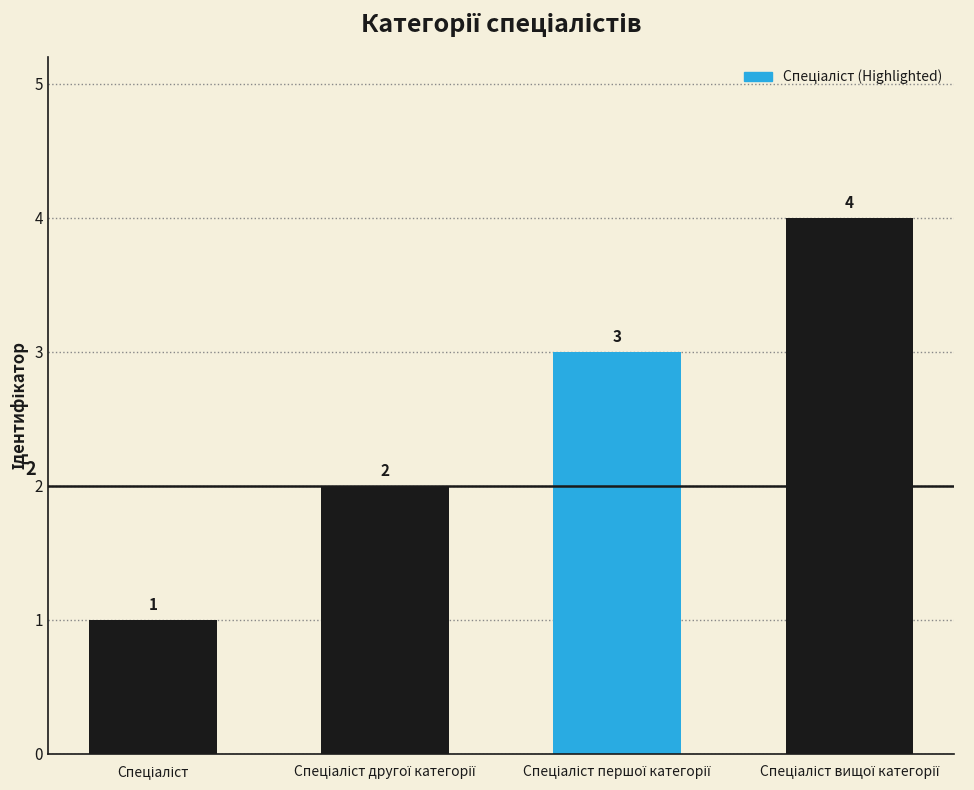

What is the greatest value displayed?

4